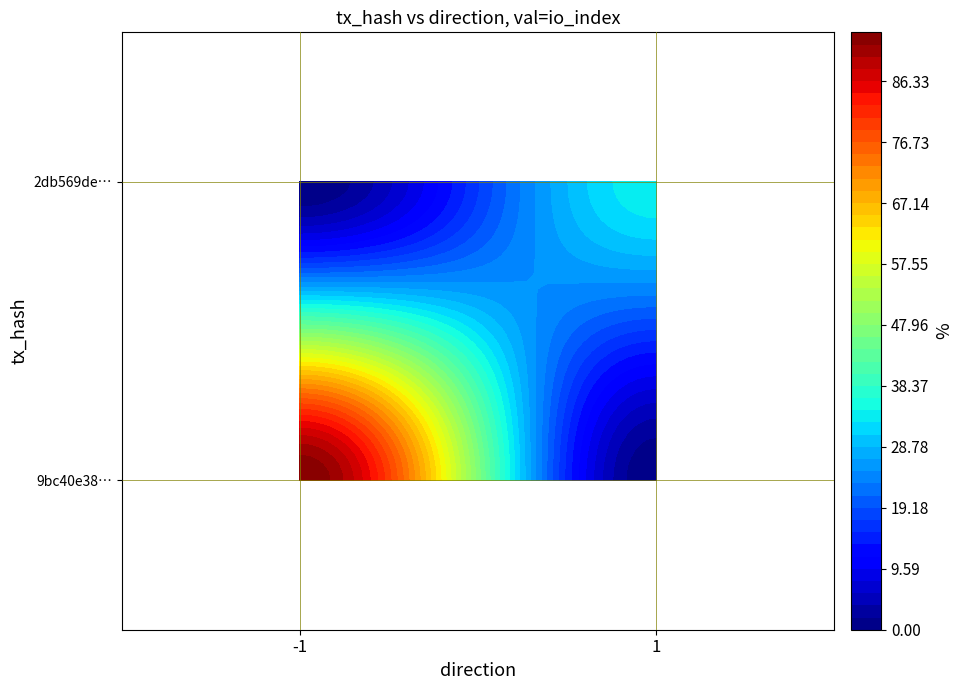

Which series changed the most between direction and io_index?

9bc40e38496453b01e561a032b5442da29ff1fc